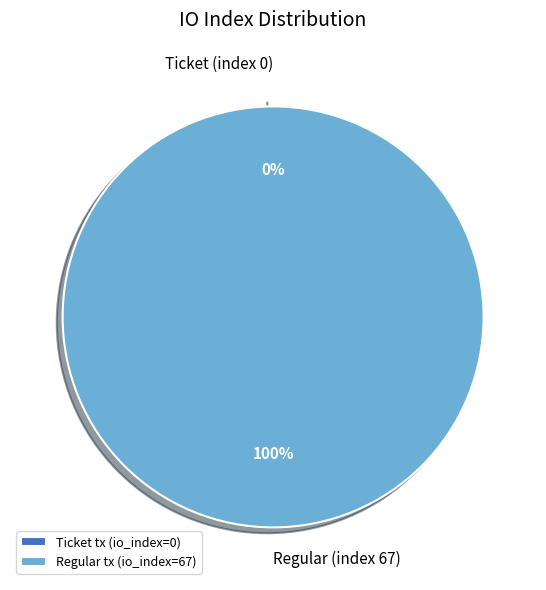

What is the largest slice in the pie chart?

Regular (index 67)